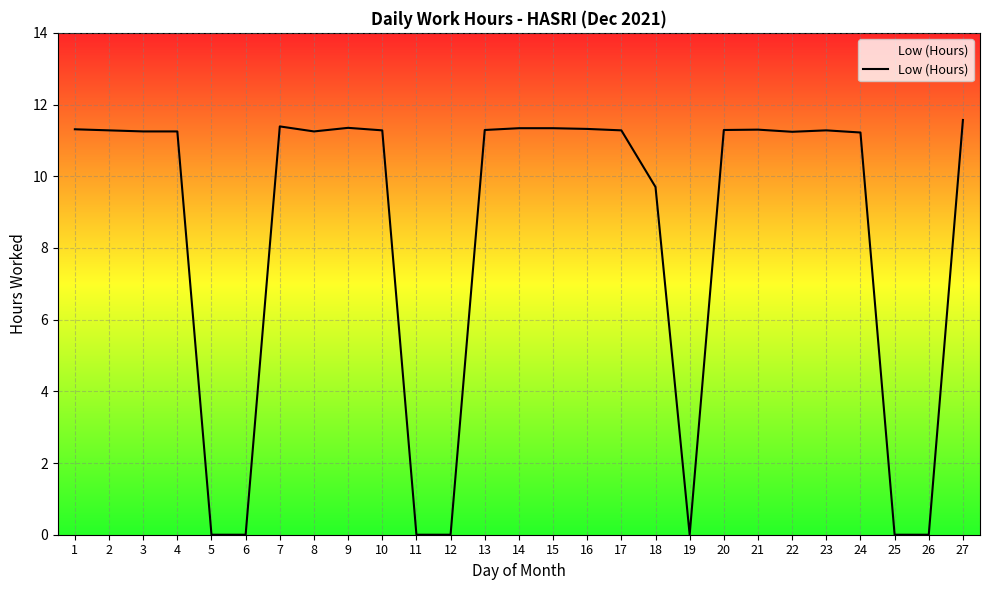

Rank the categories by value from highest to lowest.

27, 7, 9, 14, 15, 16, 1, 21, 13, 20, 2, 10, 17, 23, 3, 4, 8, 22, 24, 18, 5, 6, 11, 12, 19, 25, 26